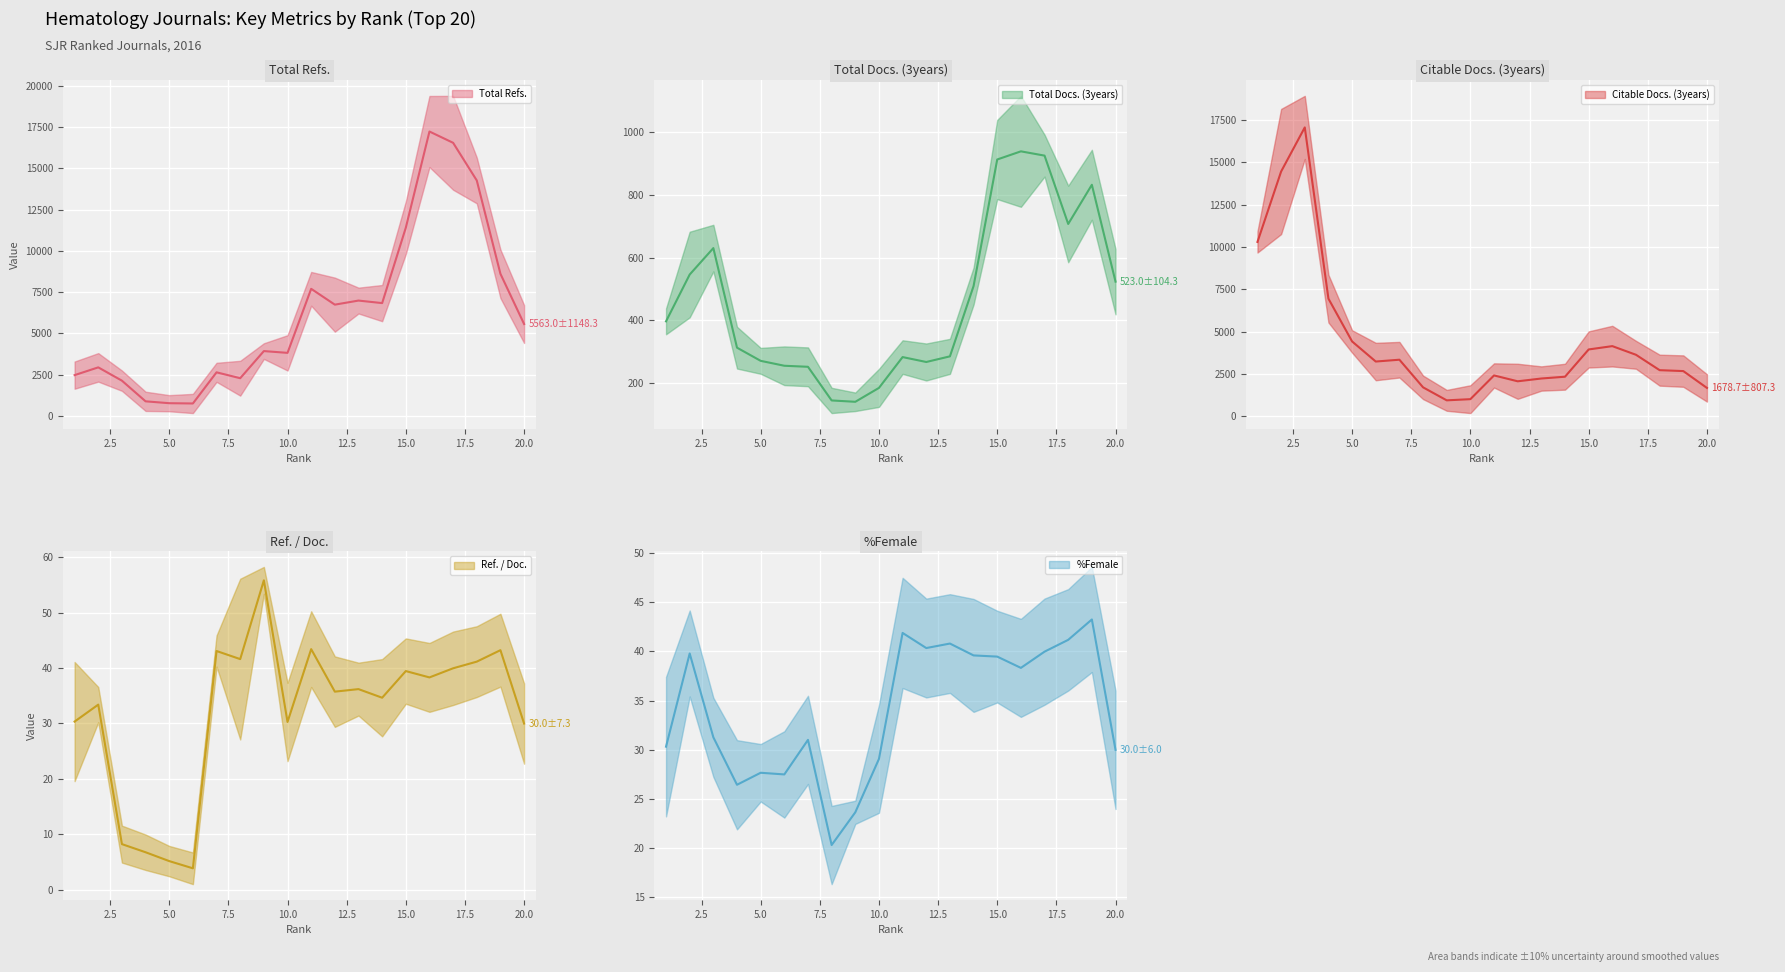

Which series has the largest total across all categories?

Total Refs.